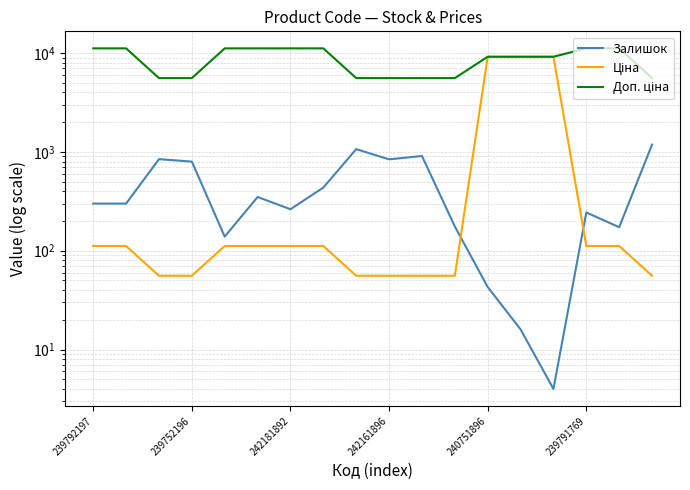

What is the sum of all Ціна values?

28842.0